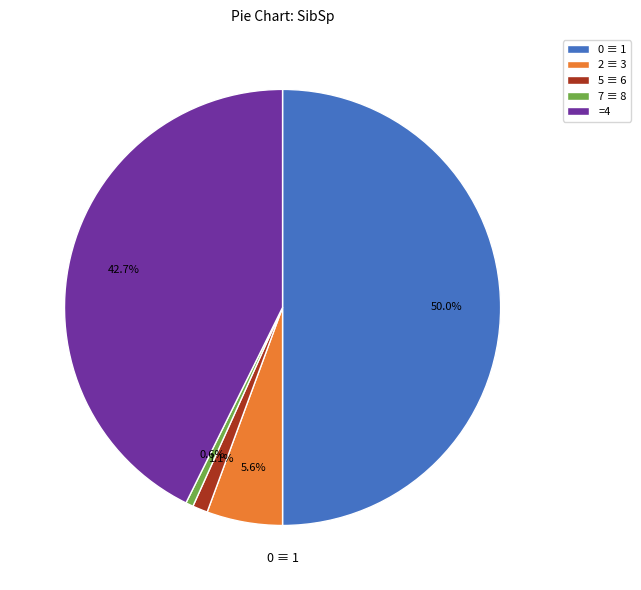

Does 5 ≡ 6 represent more than half of the total?

No